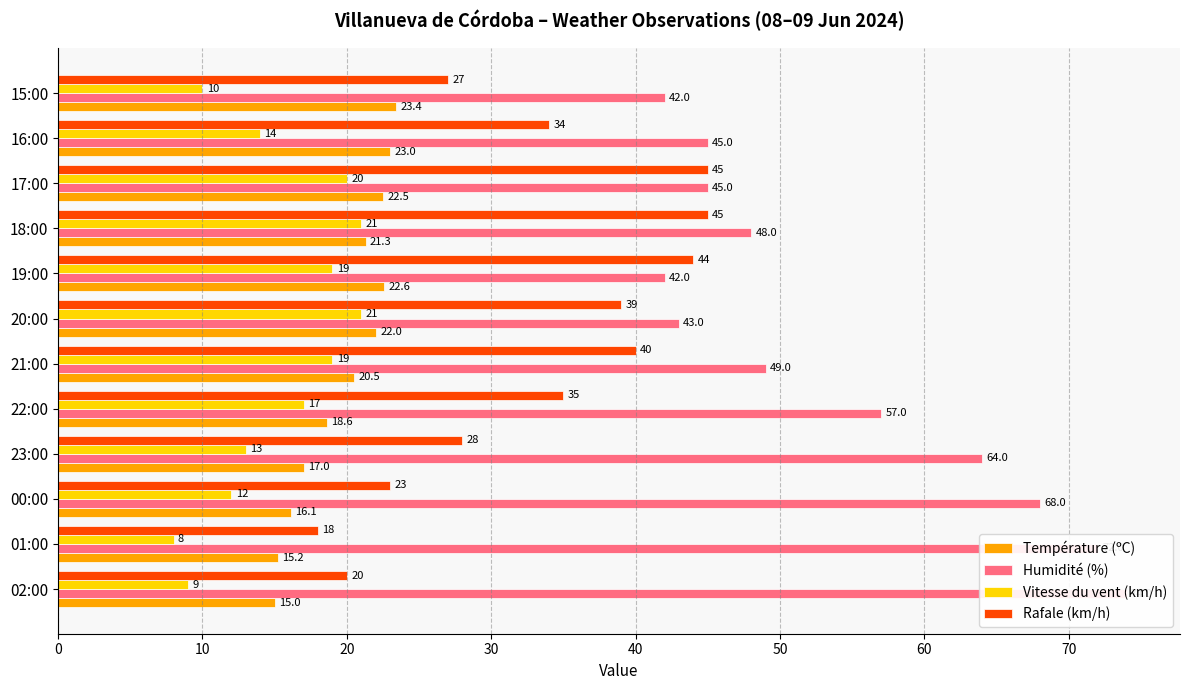

What is the average value of the Humidité (%) series?

54.1